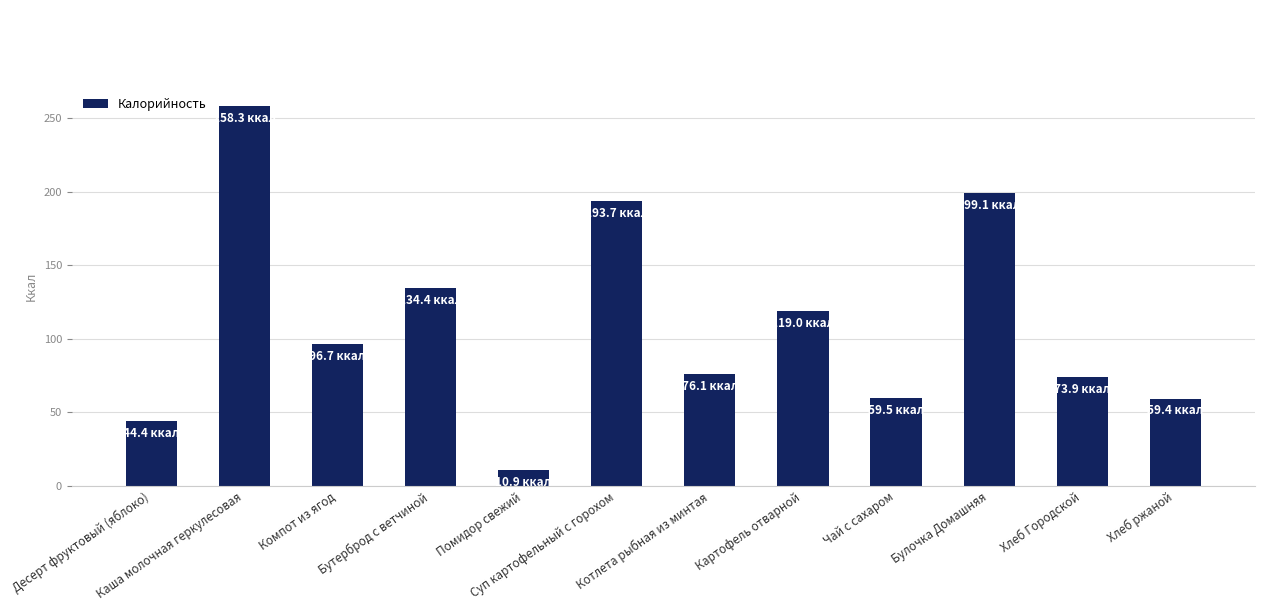

What value does the data have at Картофель отварной?

119.0